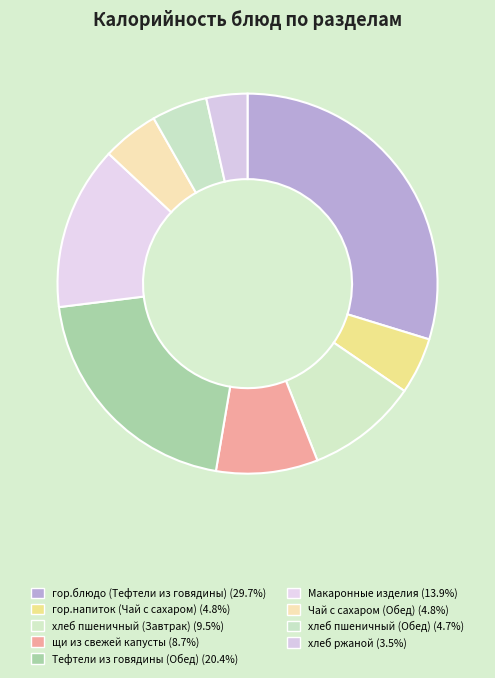

How many segments does this pie chart have?

9